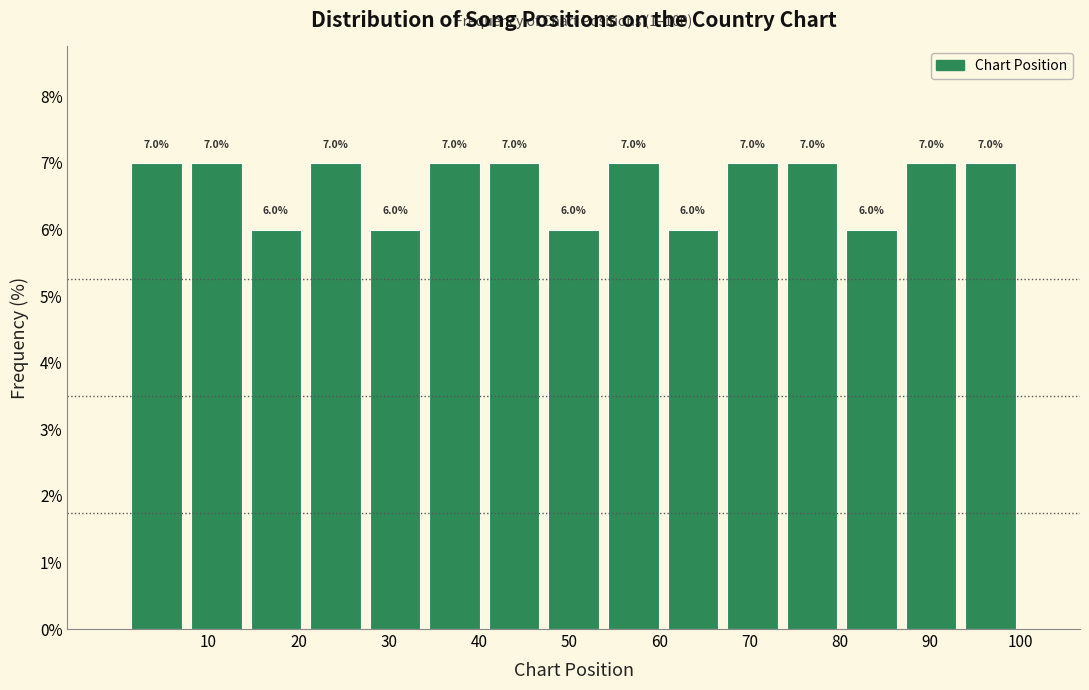

Reading left to right, transcribe this chart: for each bar, give the range it covers on the x-axis and its height. The bar edges are not printed on the chart, so give them approximately, as read against the axis.

1.0 to 7.6: 7.0
7.6 to 14.2: 7.0
14.2 to 20.8: 6.0
20.8 to 27.4: 7.0
27.4 to 34.0: 6.0
34.0 to 40.6: 7.0
40.6 to 47.2: 7.0
47.2 to 53.8: 6.0
53.8 to 60.4: 7.0
60.4 to 67.0: 6.0
67.0 to 73.6: 7.0
73.6 to 80.2: 7.0
80.2 to 86.8: 6.0
86.8 to 93.4: 7.0
93.4 to 100.0: 7.0